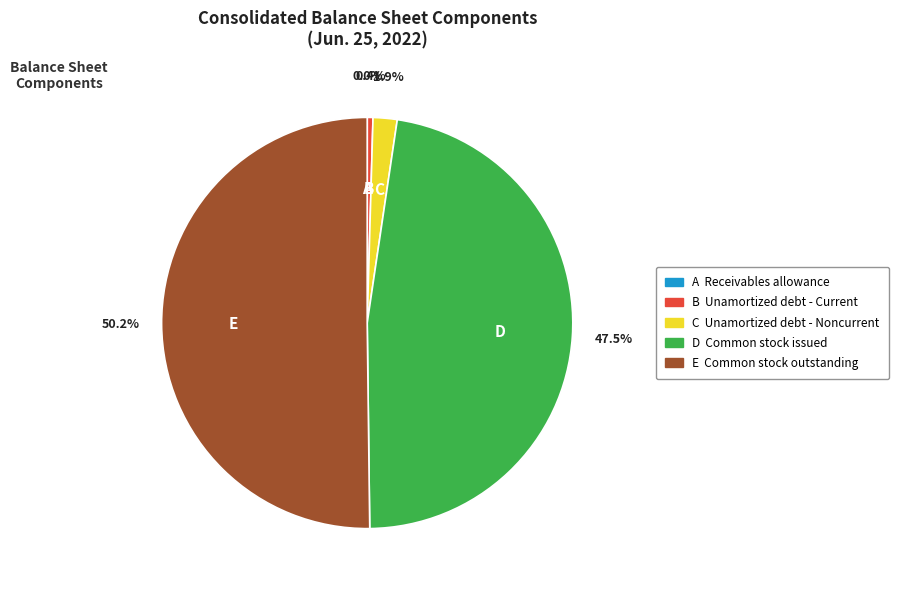

How many segments does this pie chart have?

5